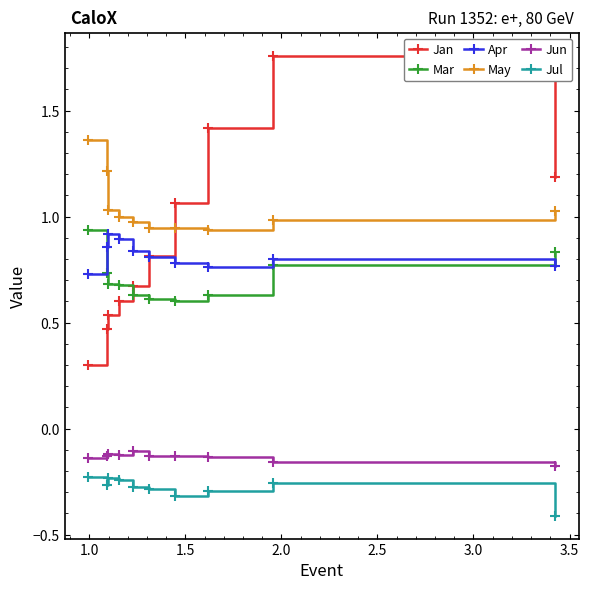

Does the chart have visible grid lines?

No